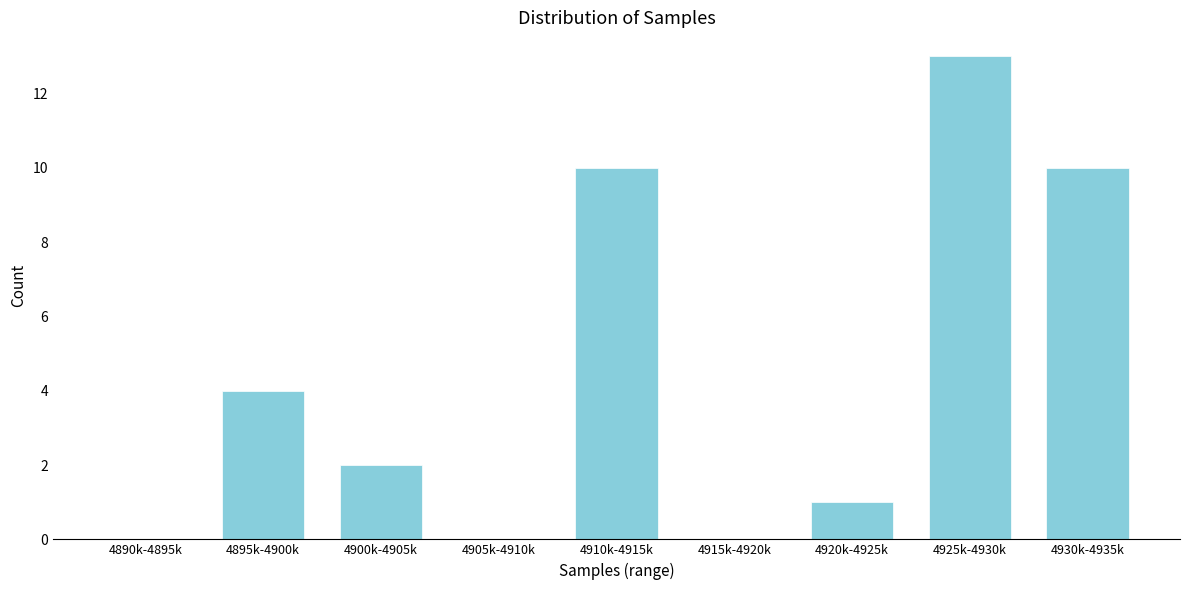

Reading left to right, what are all the values shown in this chart?

4890k-4895k=0	4895k-4900k=4	4900k-4905k=2	4905k-4910k=0	4910k-4915k=10	4915k-4920k=0	4920k-4925k=1	4925k-4930k=13	4930k-4935k=10